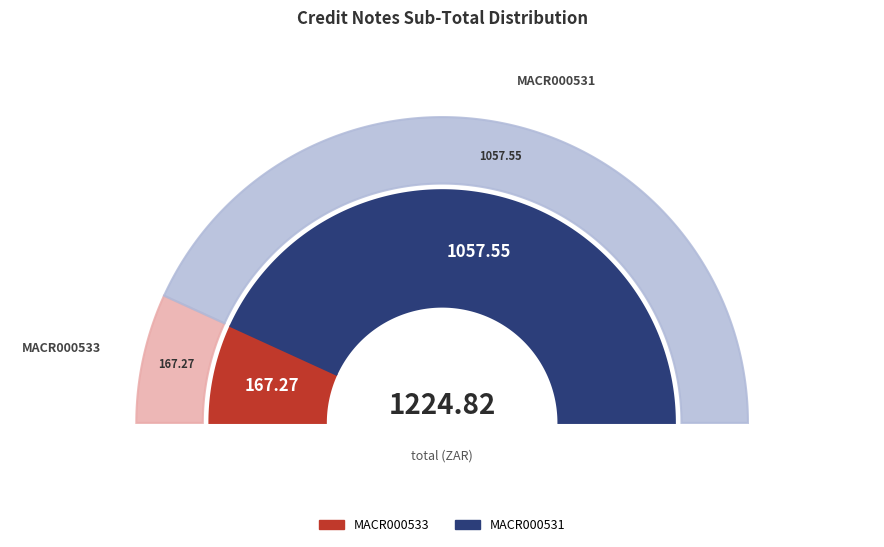

What is the smallest slice in the pie chart?

MACR000533